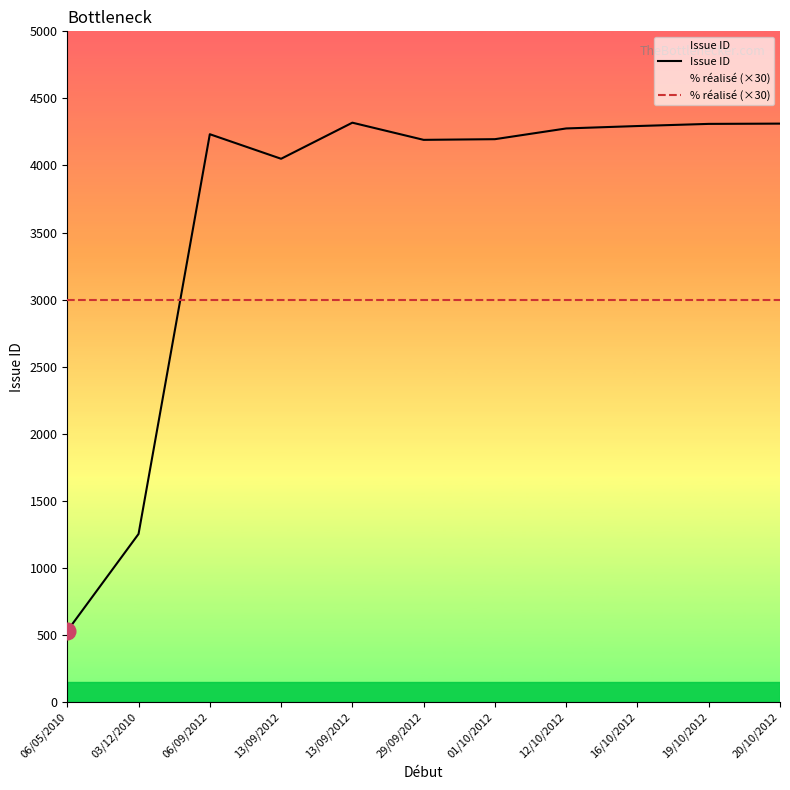

Count the number of categories in the chart.

11